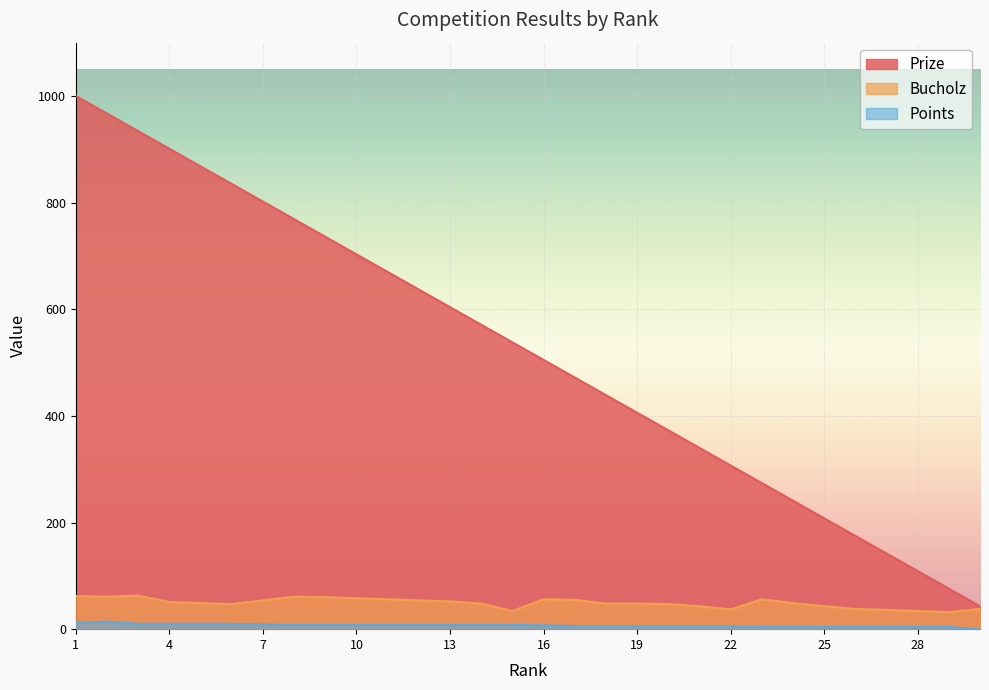

True or false: Points and Prize cross at least once.

False